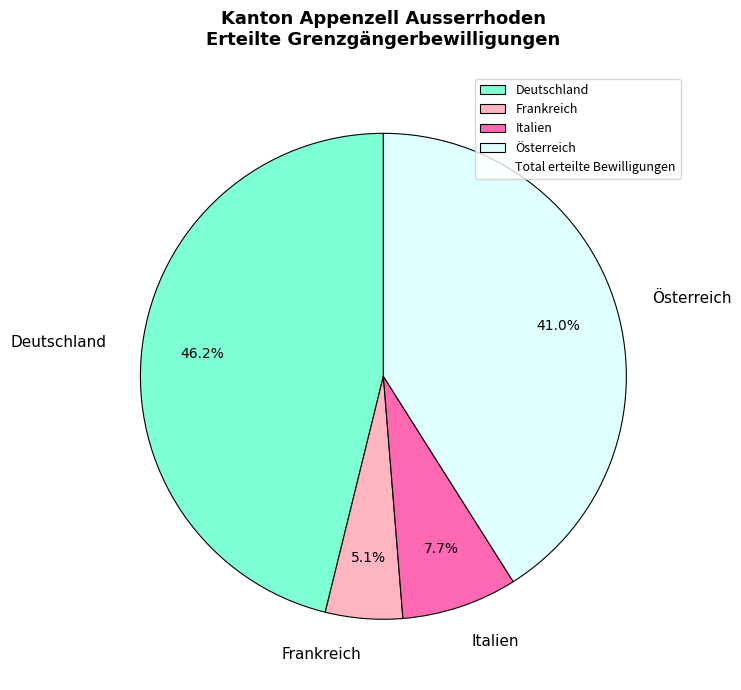

To the nearest percent, what is the difference between the largest and smallest slice percentages?

41%